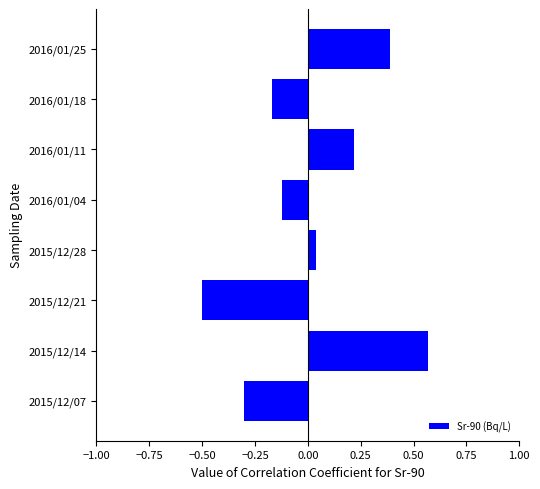

The chart shows a value of 0.4 at 2016/01/25. True or false?

True